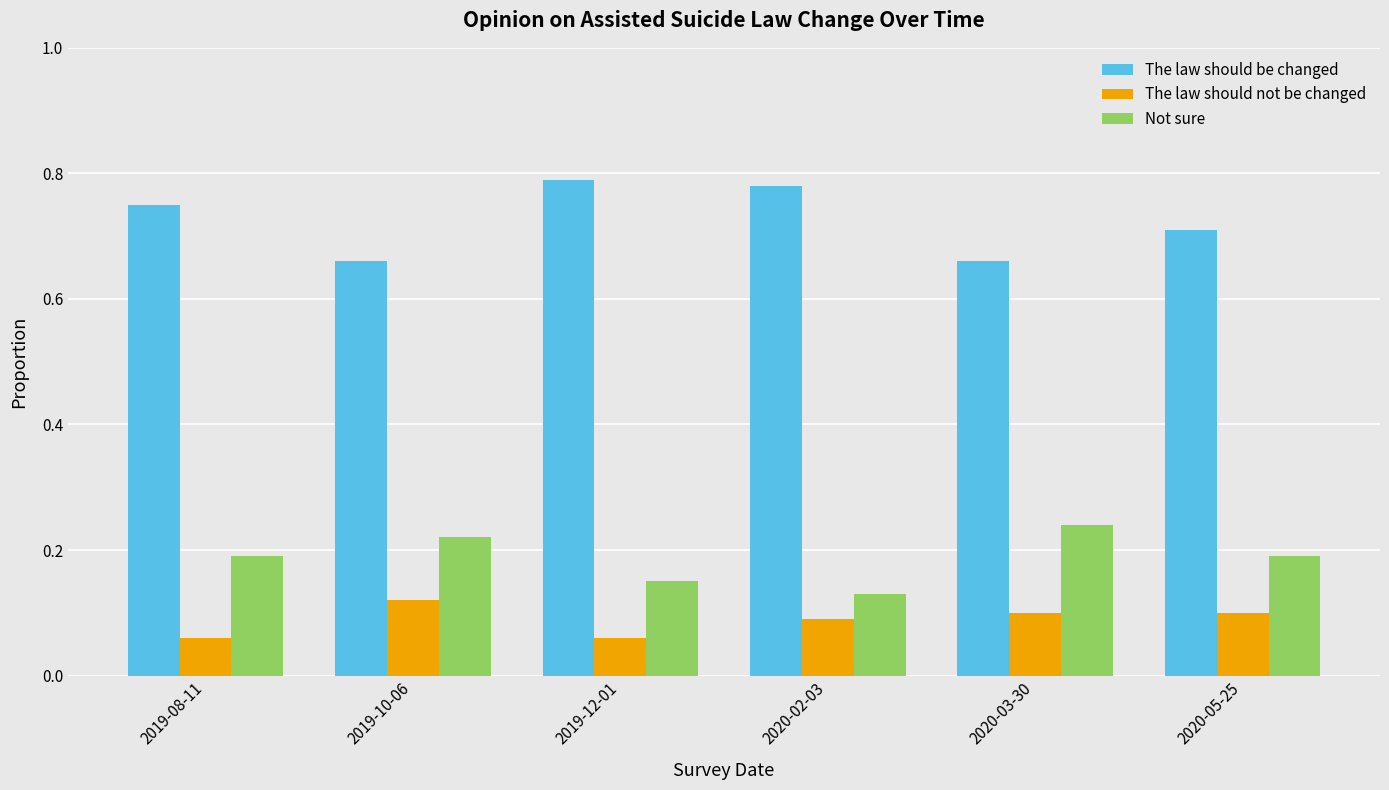

How many bars are there in each group?

3